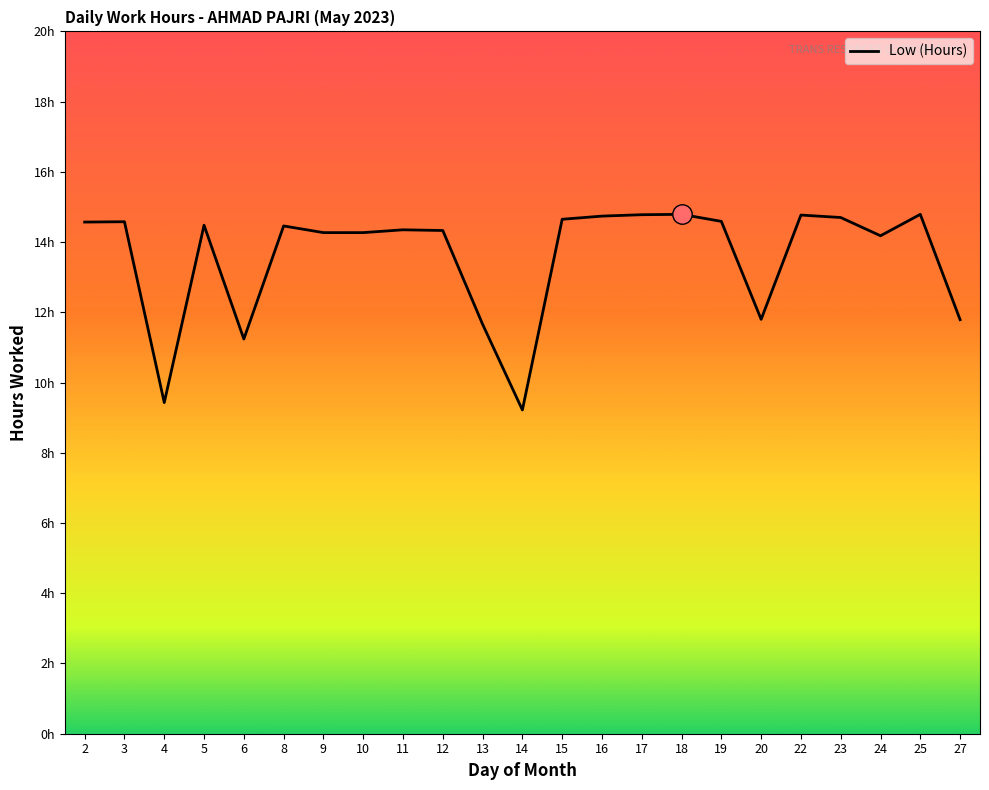

The chart shows a value of 22.5 at 2. True or false?

False